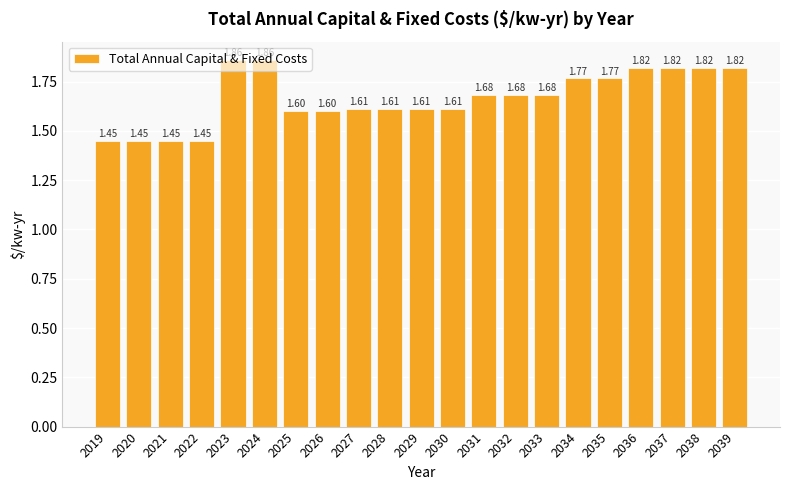

What is the change in value from 2024 to 2031?

-0.2